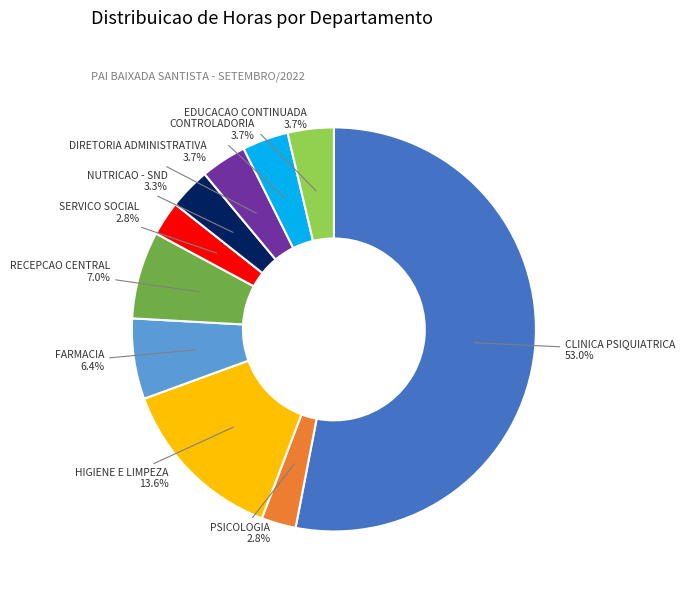

Is there a majority slice in this chart?

Yes